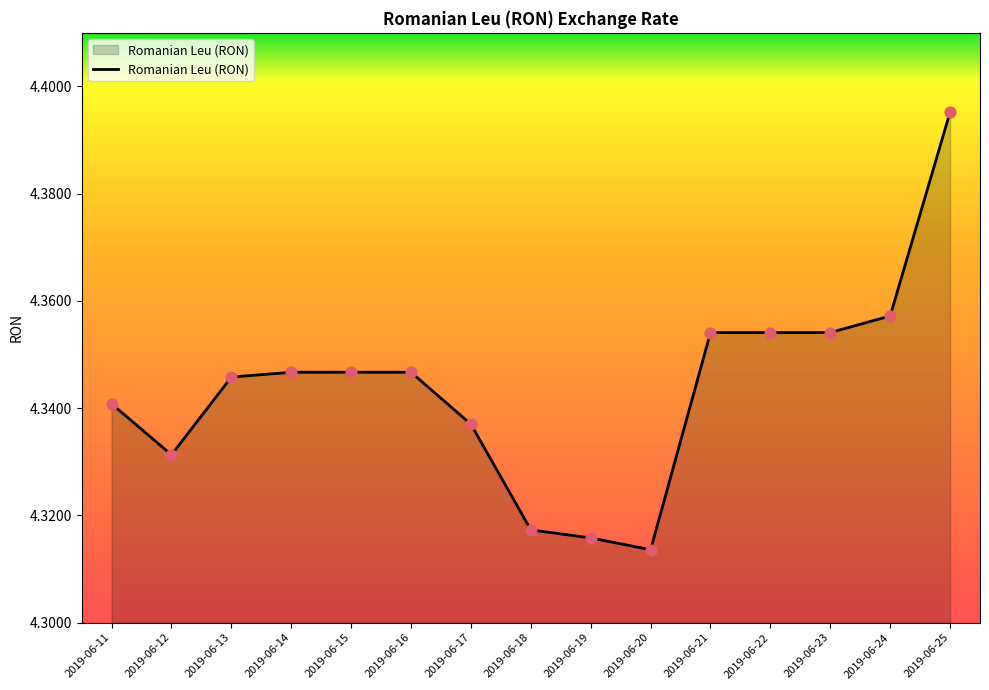

What is the ratio of the value at 2019-06-25 to the value at 2019-06-22?

1.0